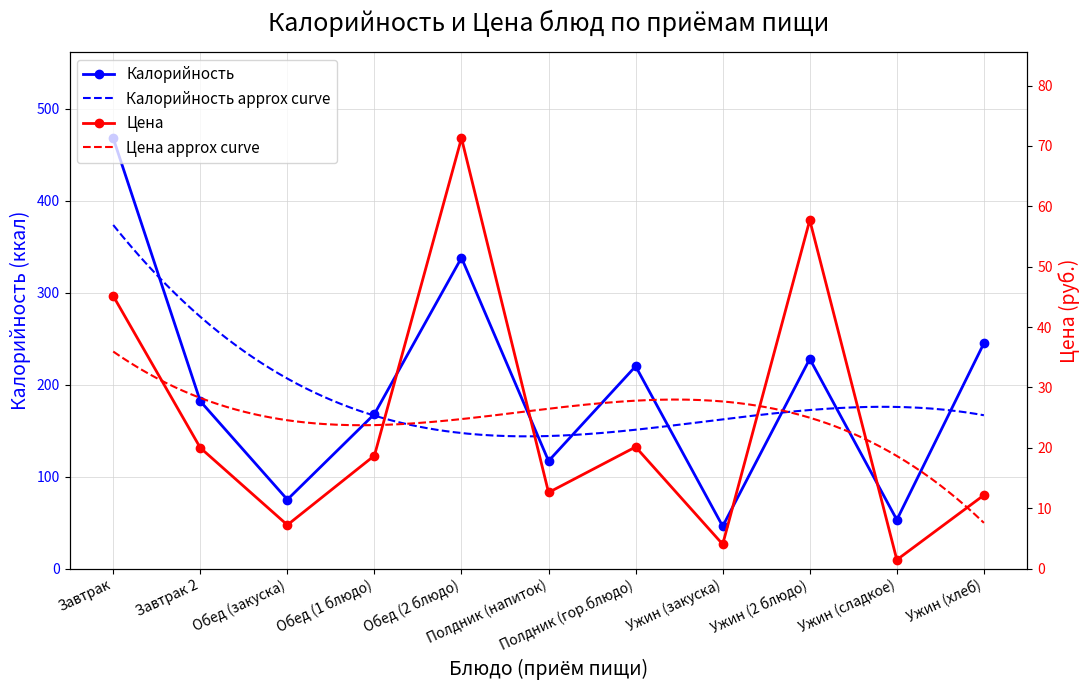

List the series in order of their overall mean, highest first.

Калорийность, Цена